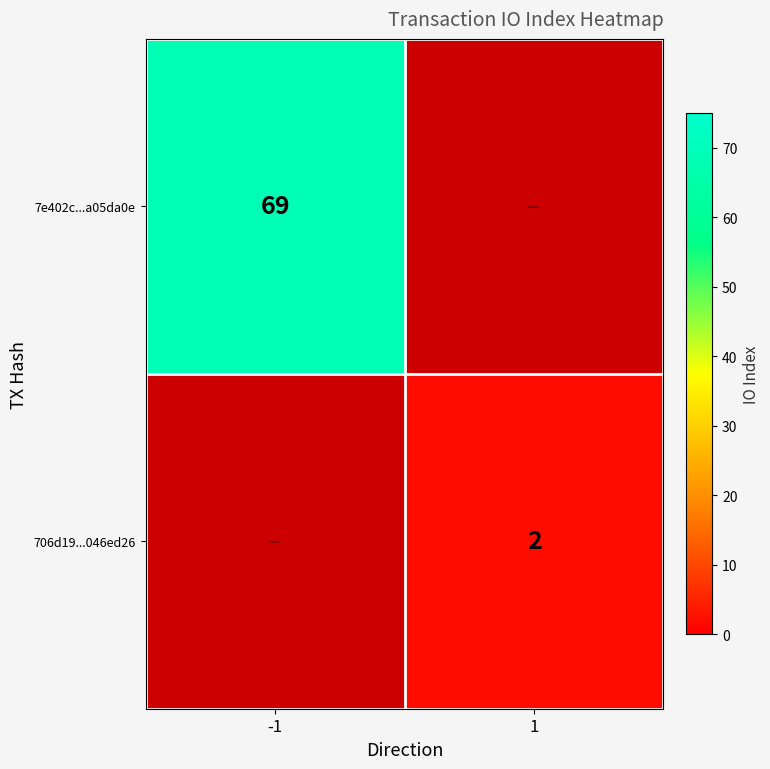

The value of 706d19...046ed26 at 1 is 3. True or false?

False